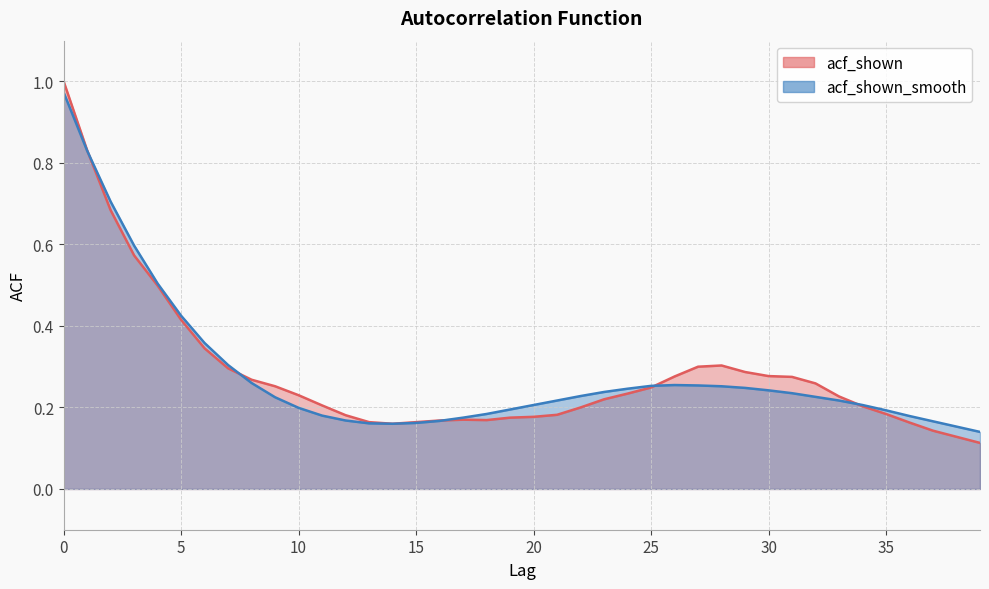

At which category does acf_shown reach its first local valley?

14